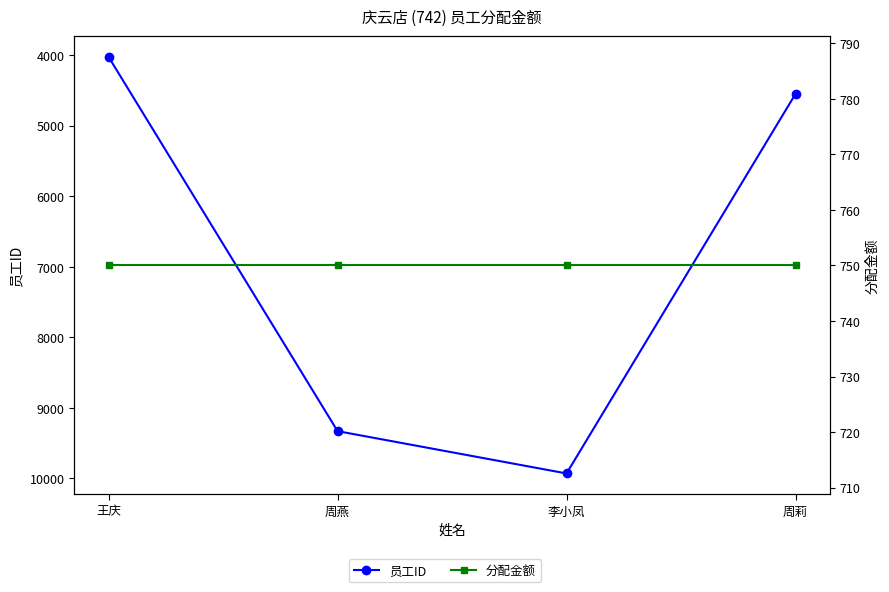

The value of 员工ID at 周燕 is 9331.0. True or false?

True